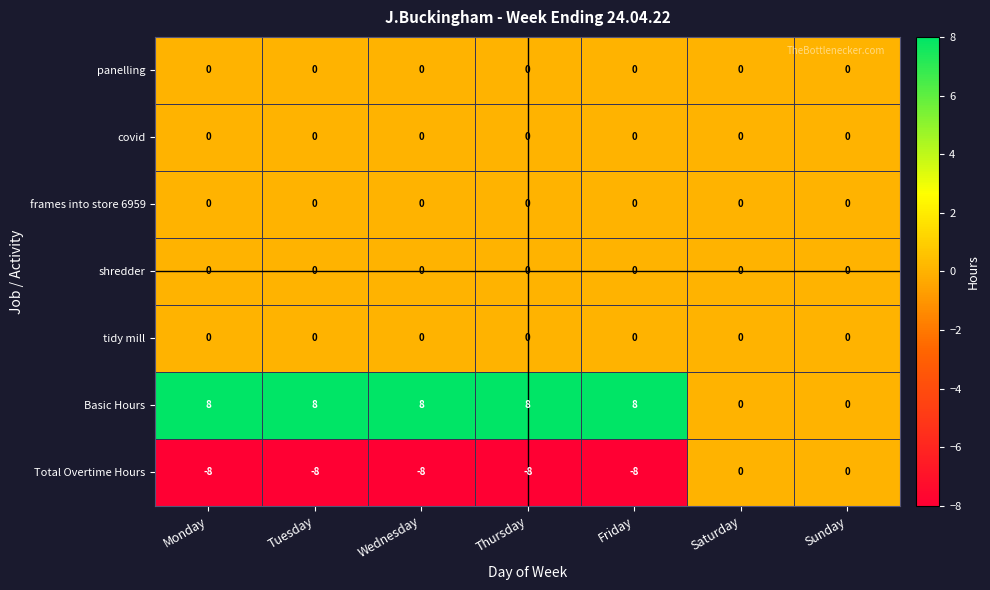

What is the spread (max minus min) of values at Friday?

16